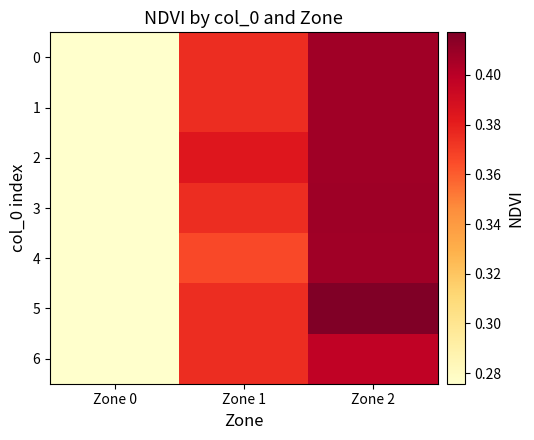

At how many categories does at least one series exceed 0?

3